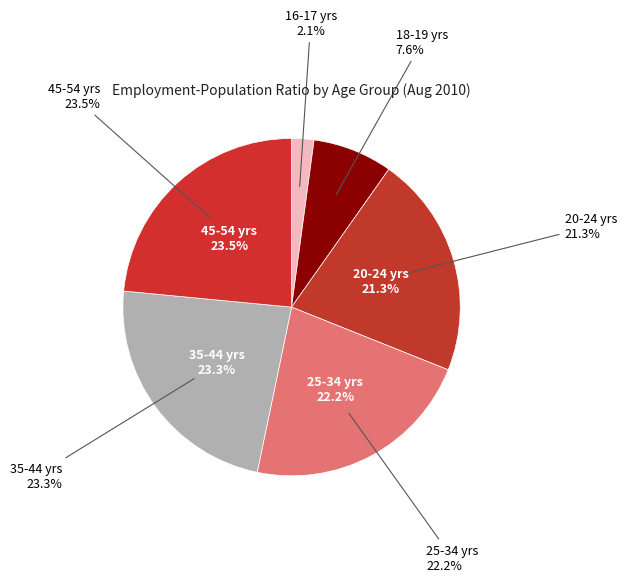

To the nearest percent, what portion does 35-44 yrs represent?

23%